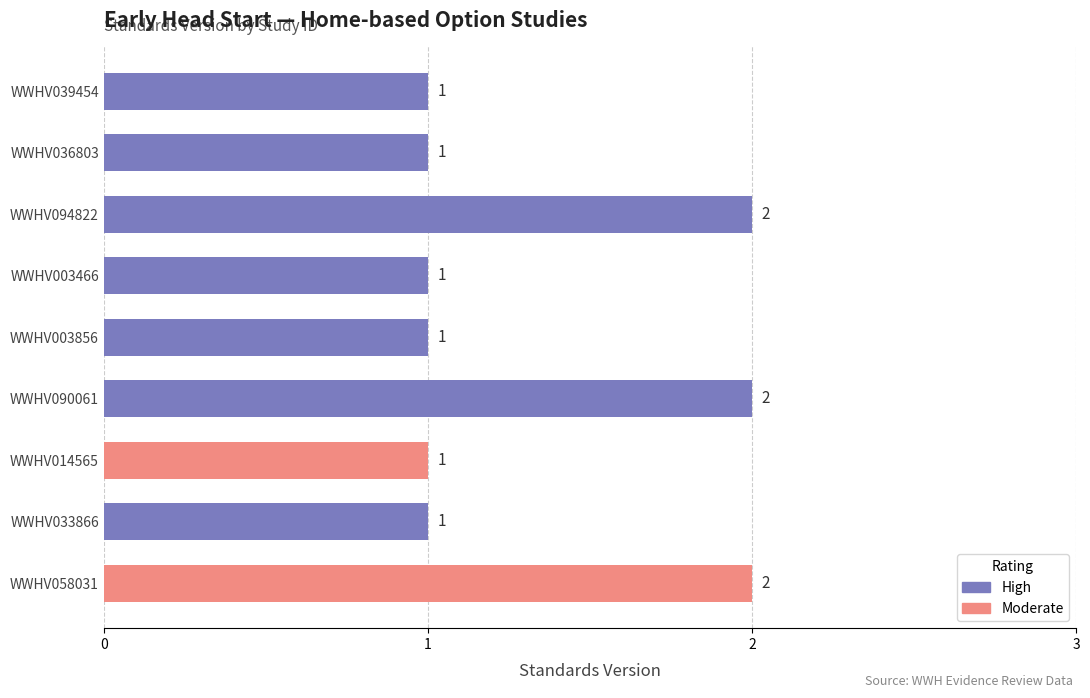

The value at WWHV003466 is 1. True or false?

True